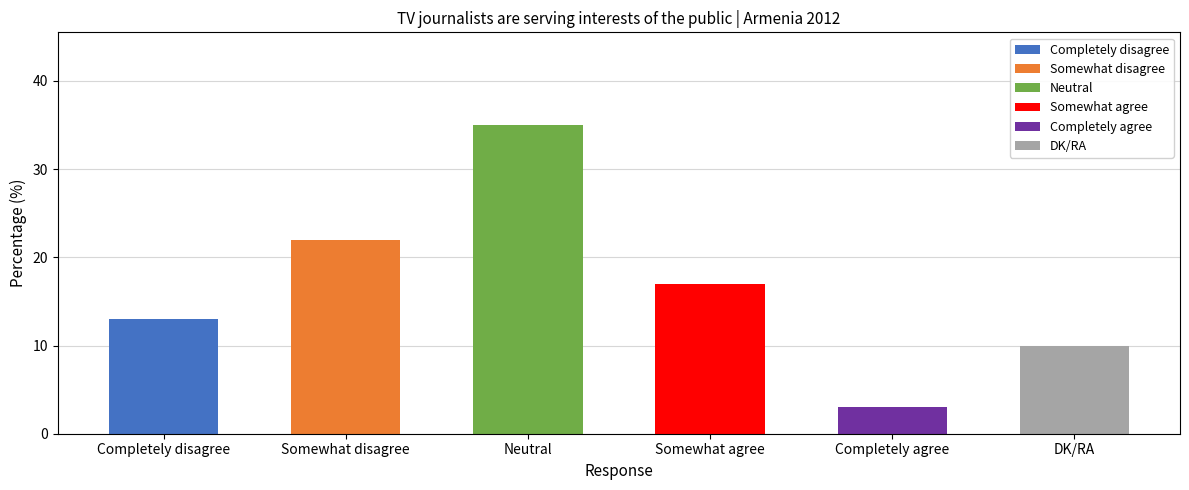

What is the difference between the maximum and minimum values?

32